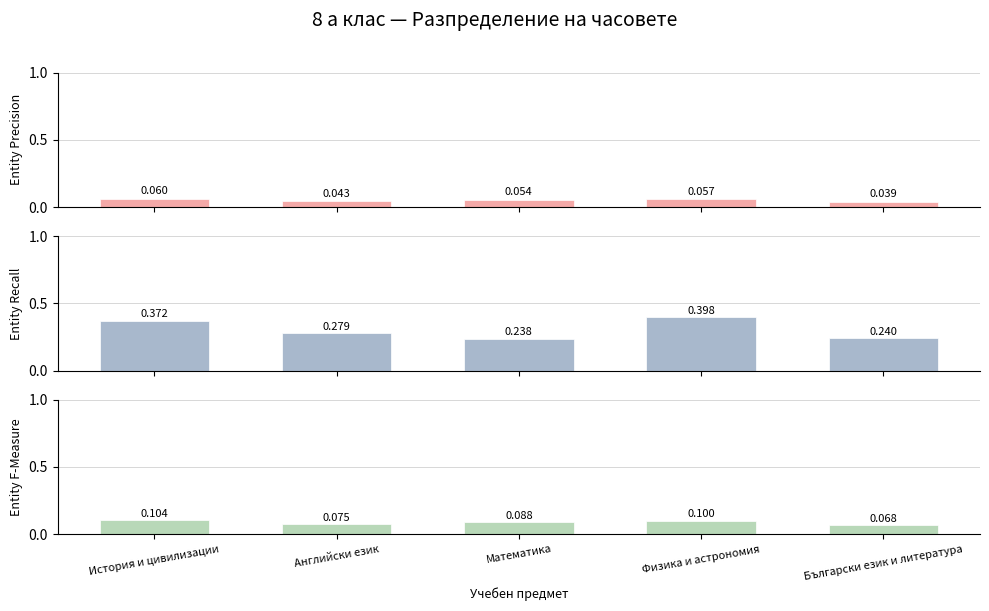

How many groups of bars are there?

5